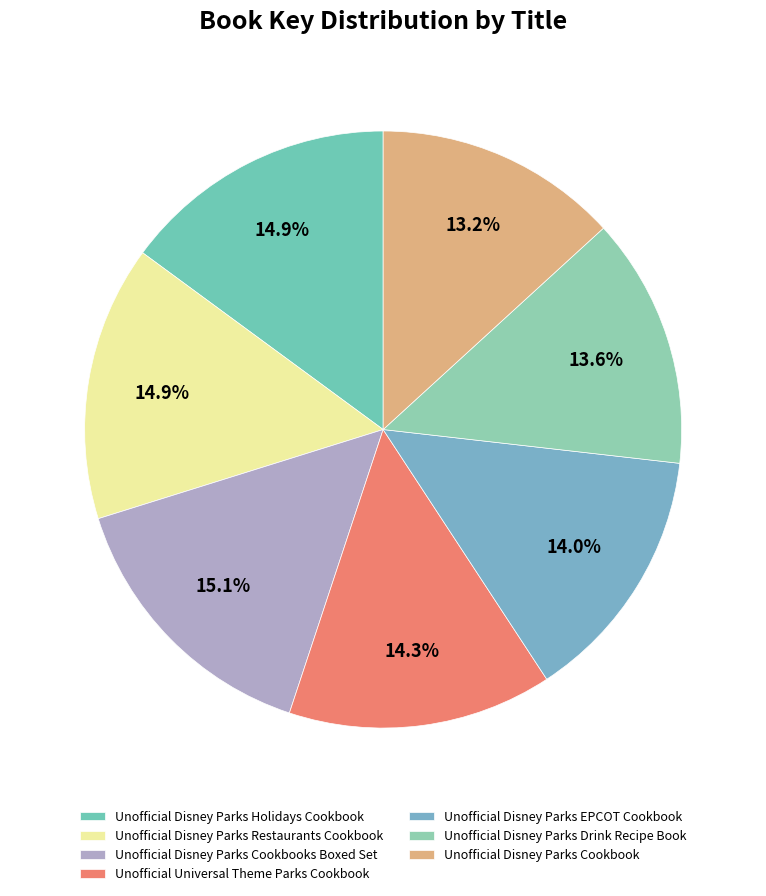

Which has a higher value, Unofficial Disney Parks Cookbooks Boxed Set or Unofficial Disney Parks Drink Recipe Book?

Unofficial Disney Parks Cookbooks Boxed Set